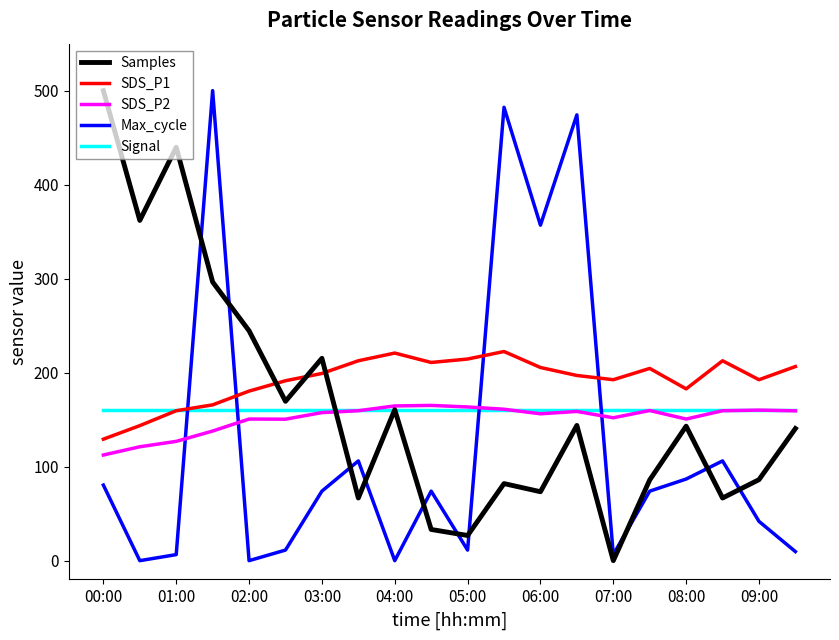

What is the sum of all Samples values?

3336.3